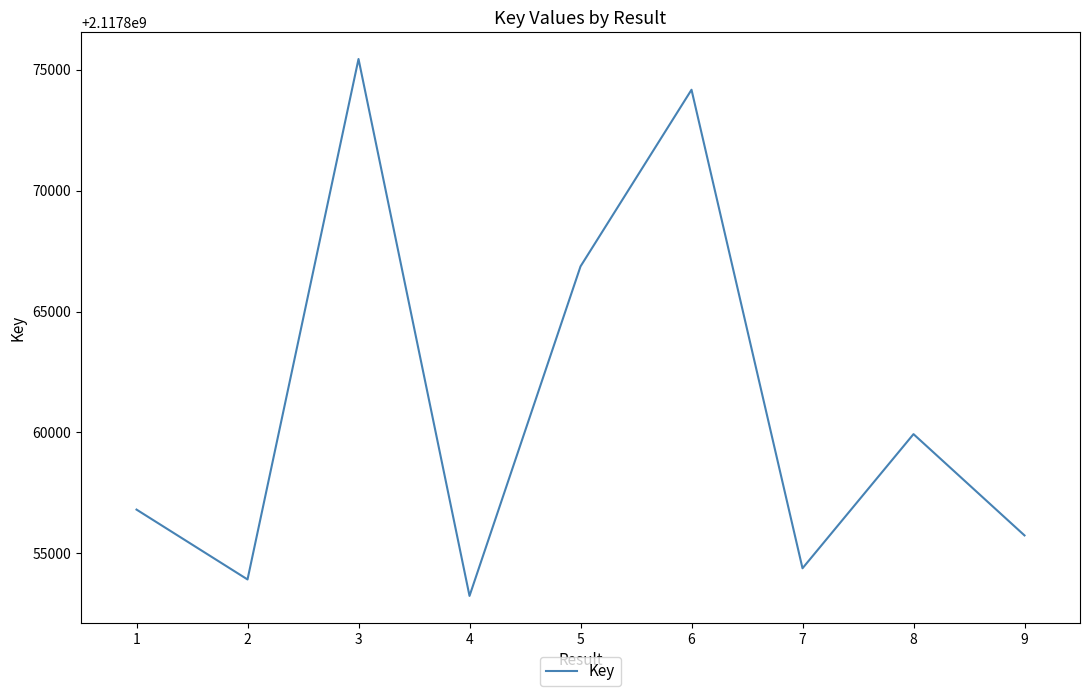

The value at 8 is 2117859931. True or false?

True